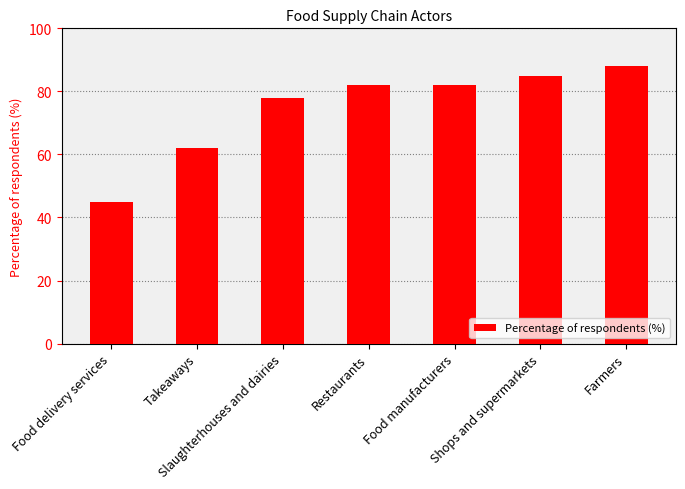

What is the smallest value displayed?

45